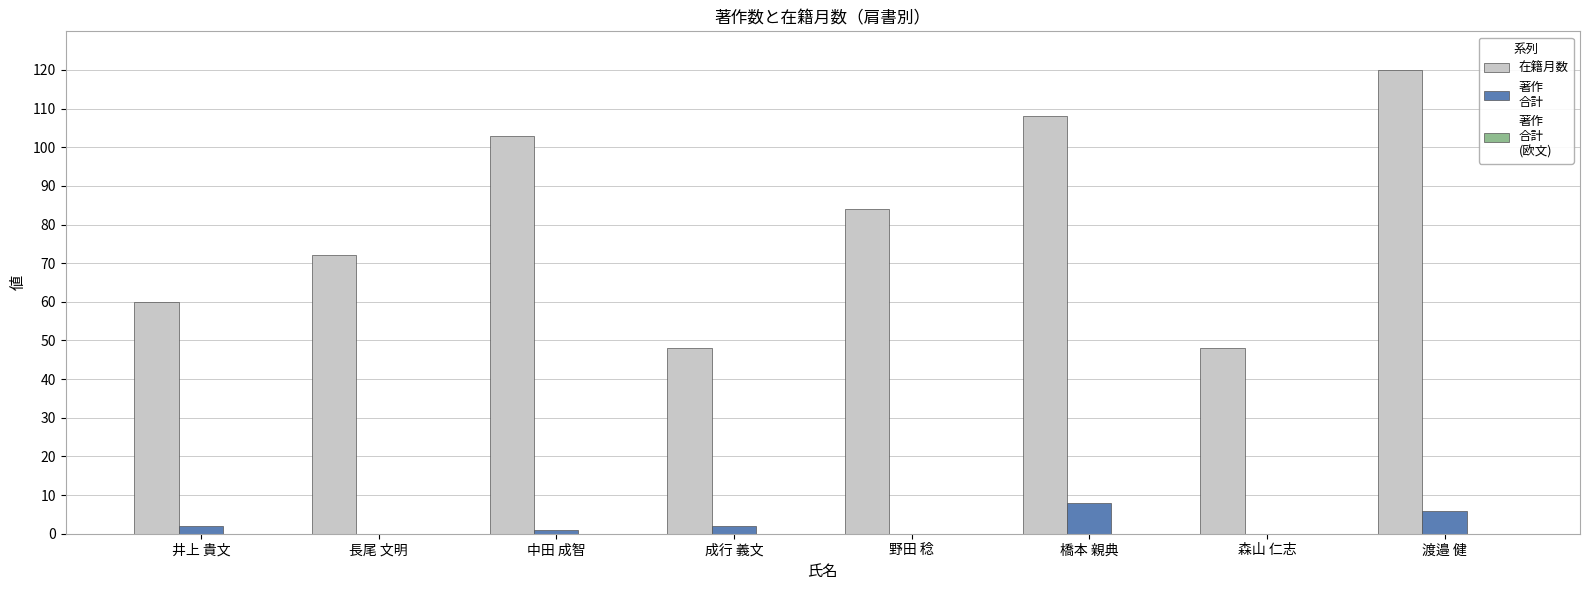

How many groups of bars are there?

8